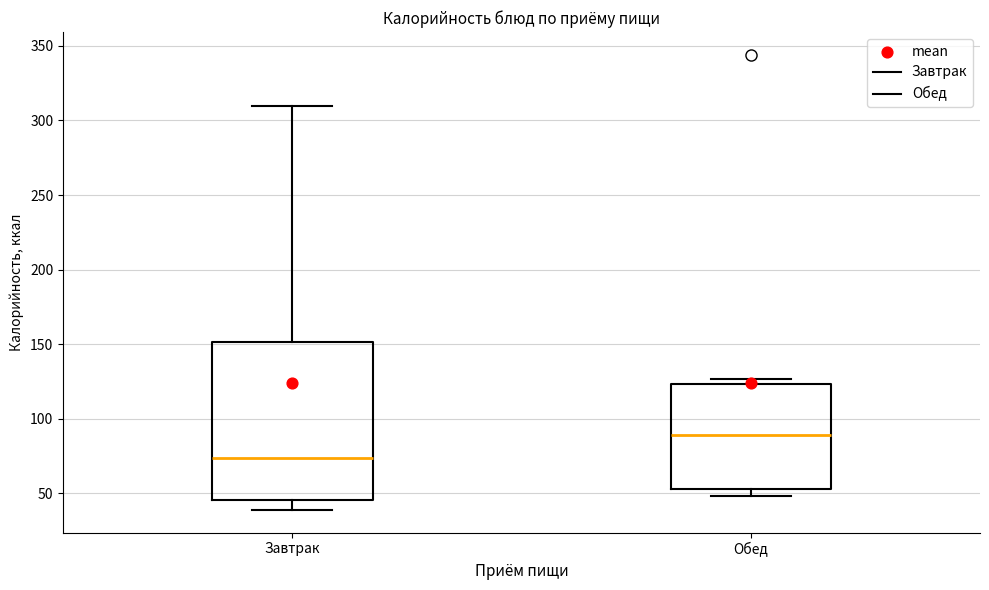

Reading left to right, transcribe this box plot: for each box, give where its median line is, the range the box spans, and where its two whiskers end, as read against the y-axis. The values are not printed on the chart, so give them approximately, as read against the axis.

Завтрак: median 75, box 45 to 150, whiskers 40 to 310
Обед: median 90, box 55 to 125, whiskers 50 to 125 (just above the box's upper edge)